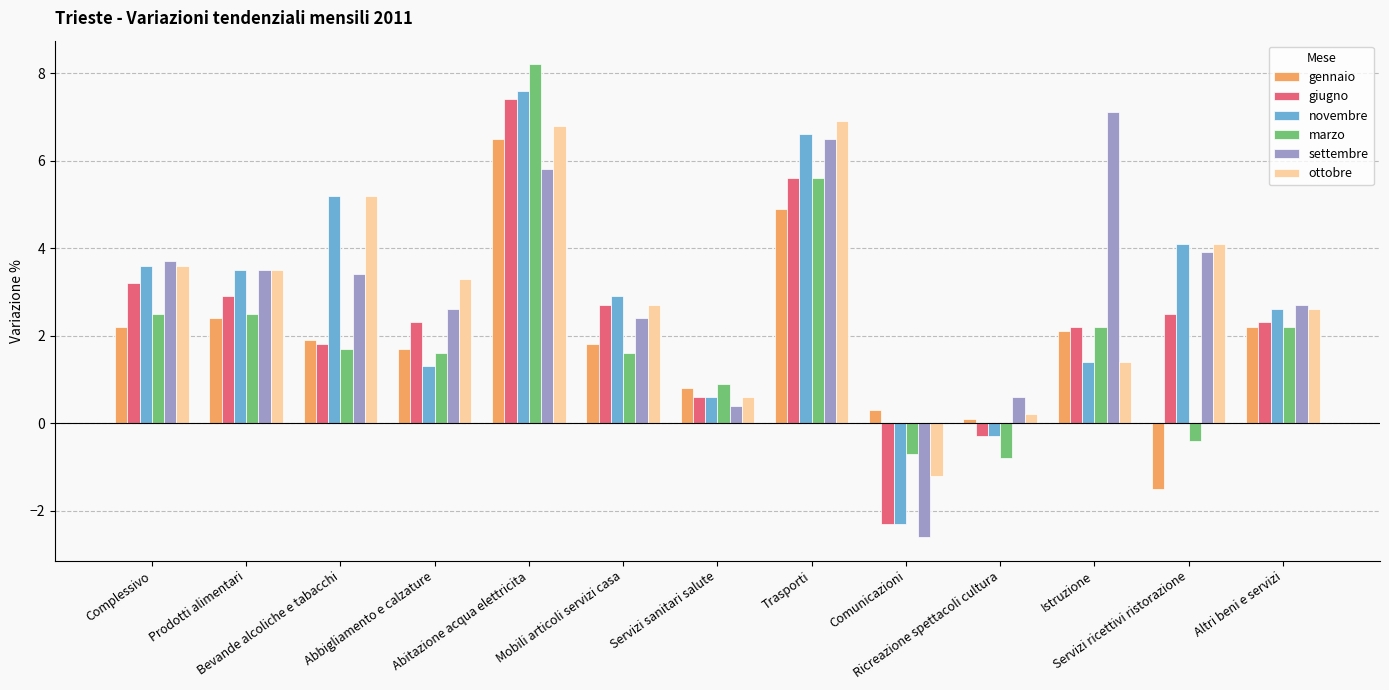

At how many categories does at least one series exceed -1?

13